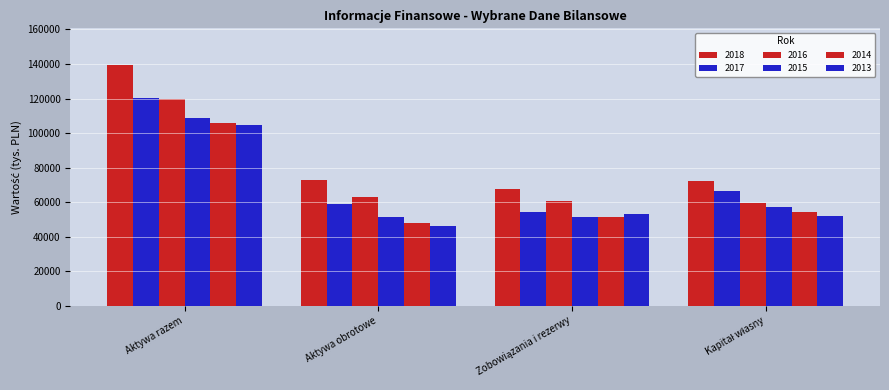

True or false: 2016 has a value of 59520 at Kapitał własny.

True